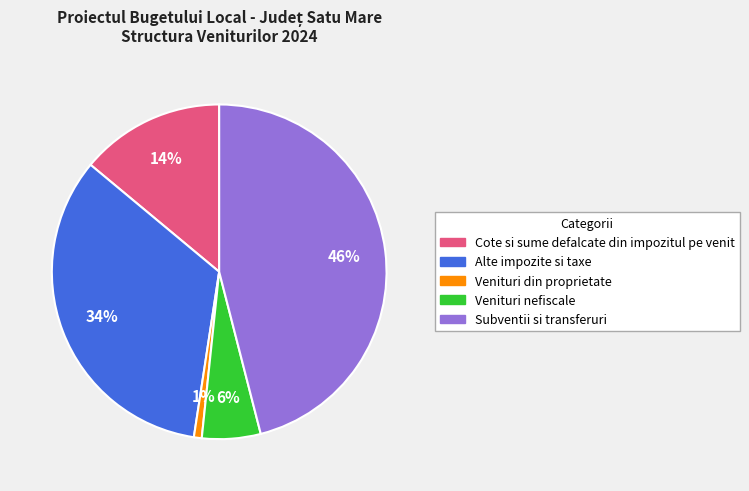

Which slice is the largest?

Subventii si transferuri